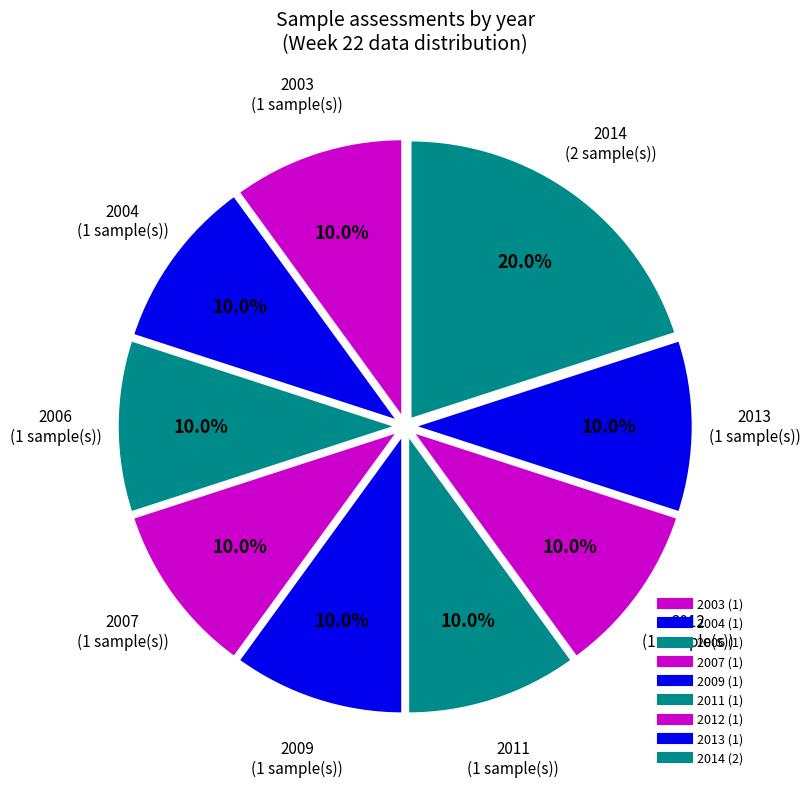

Rank the categories by value from lowest to highest.

2009, 2003, 2006, 2004, 2007, 2011, 2012, 2013, 2014, 9